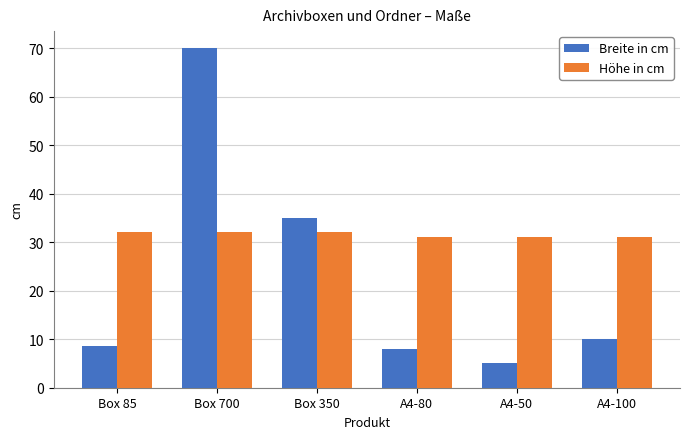

True or false: Höhe in cm has a value of 32.0 at Box 85.

True